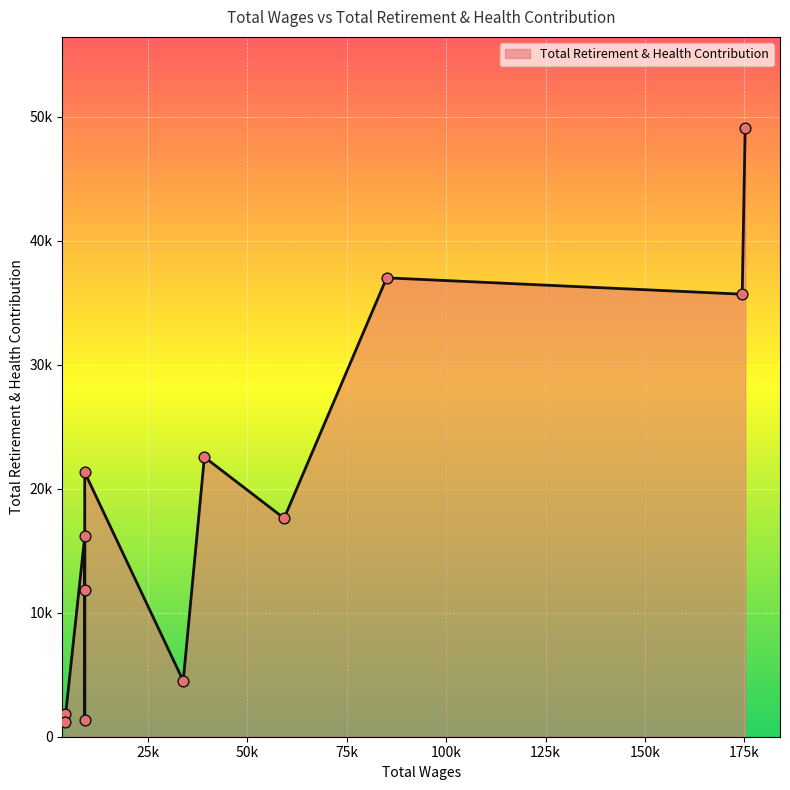

What is the ratio of the value at 4067.0 to the value at 39171.0?

0.1